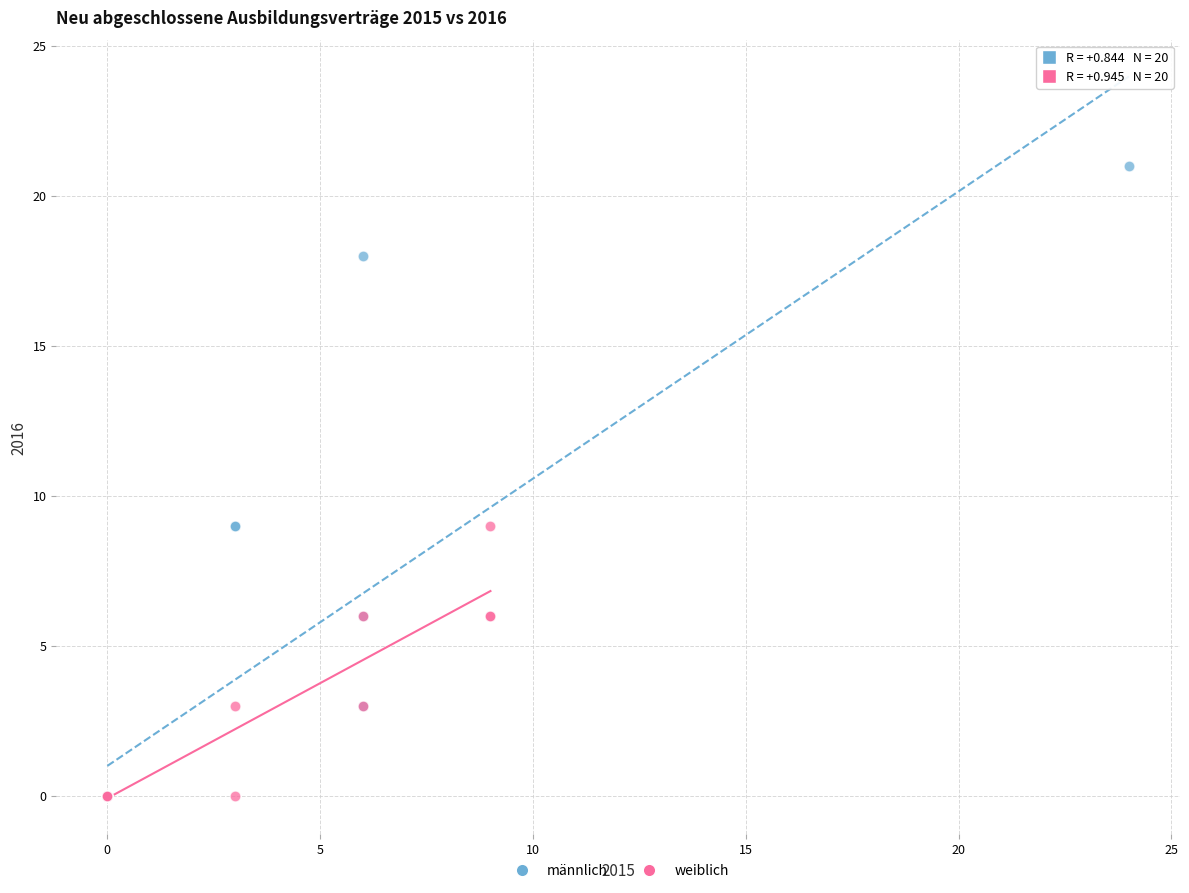

Which series has the largest Y range (max minus min)?

männlich